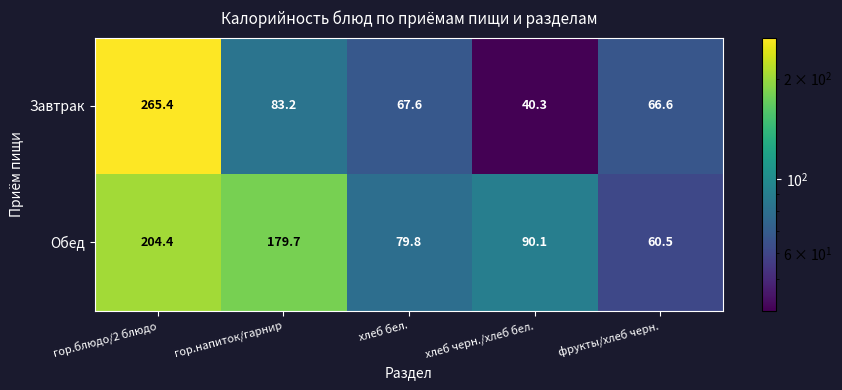

The value of Завтрак at хлеб бел. is 19.8. True or false?

False